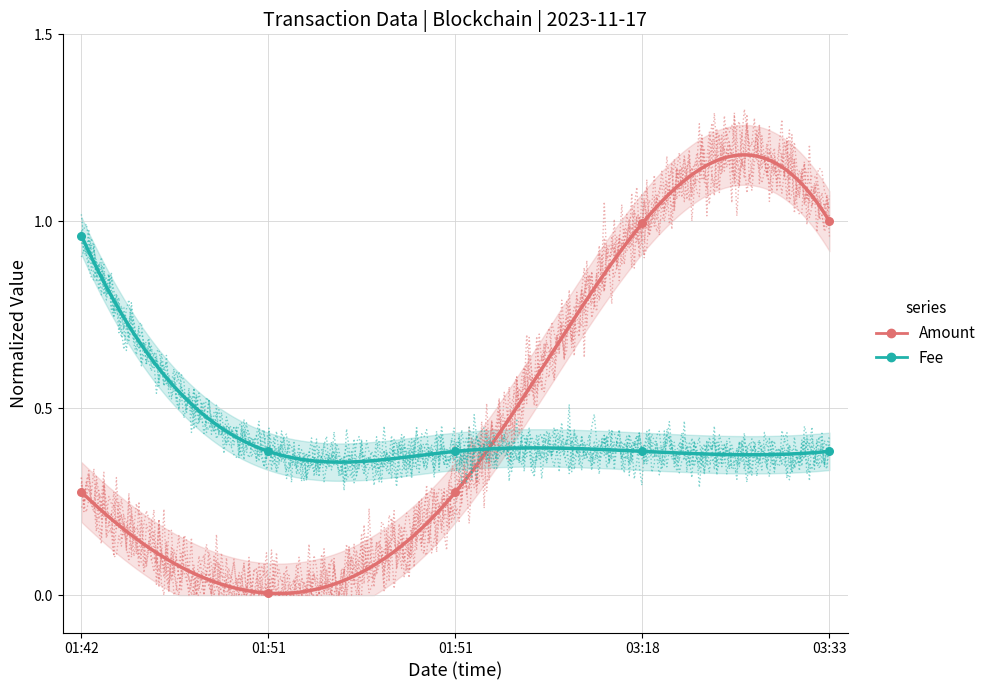

At which category is the sum across all series the highest?

03:33